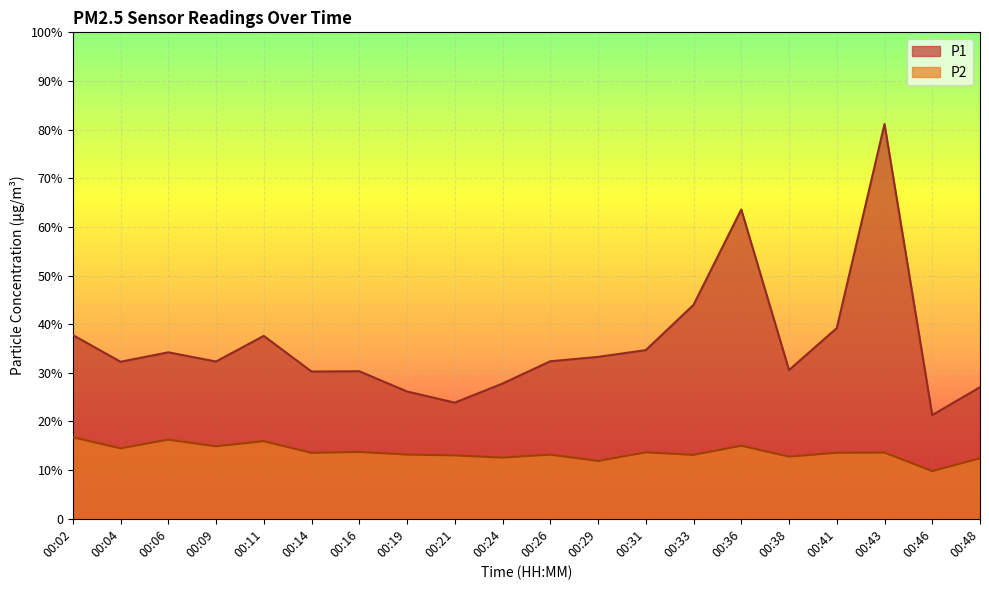

At which label does P1 first exceed 32?

00:02